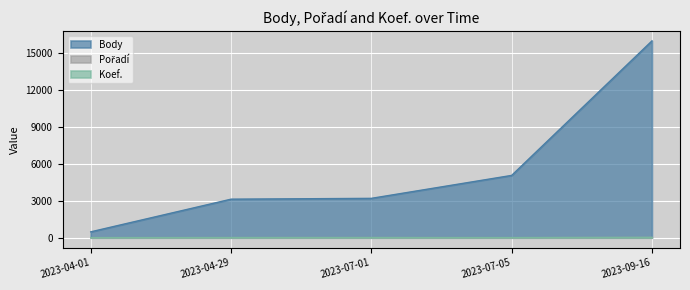

Which series has the largest range (max minus min)?

Body